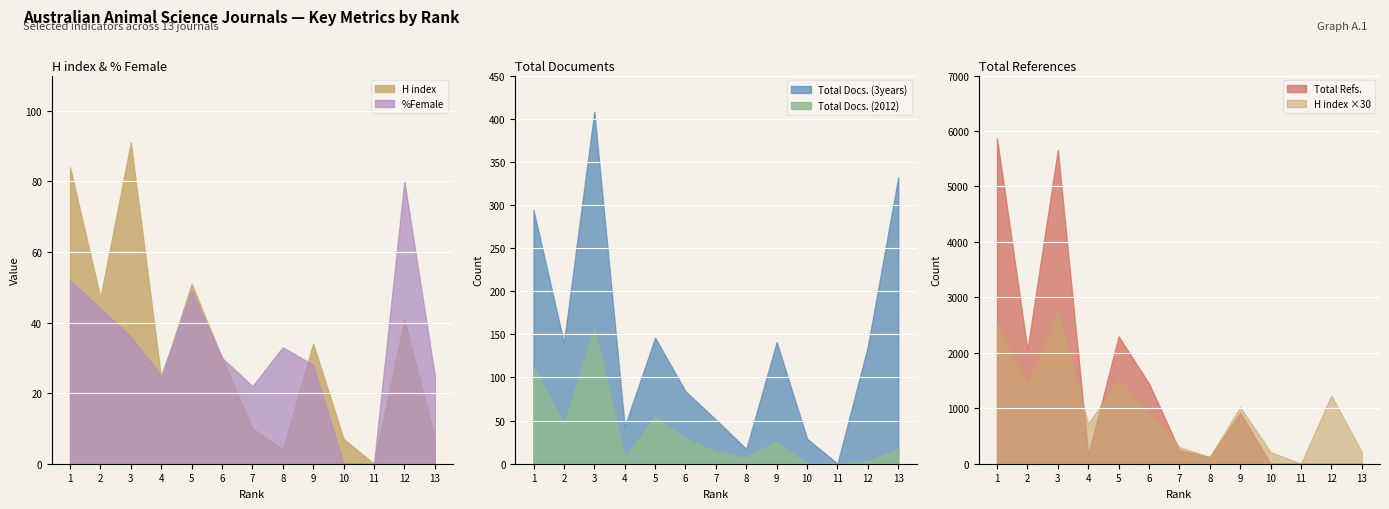

Is the value of Total Docs. (2012) at 8 greater than the value of %Female at 11?

Yes